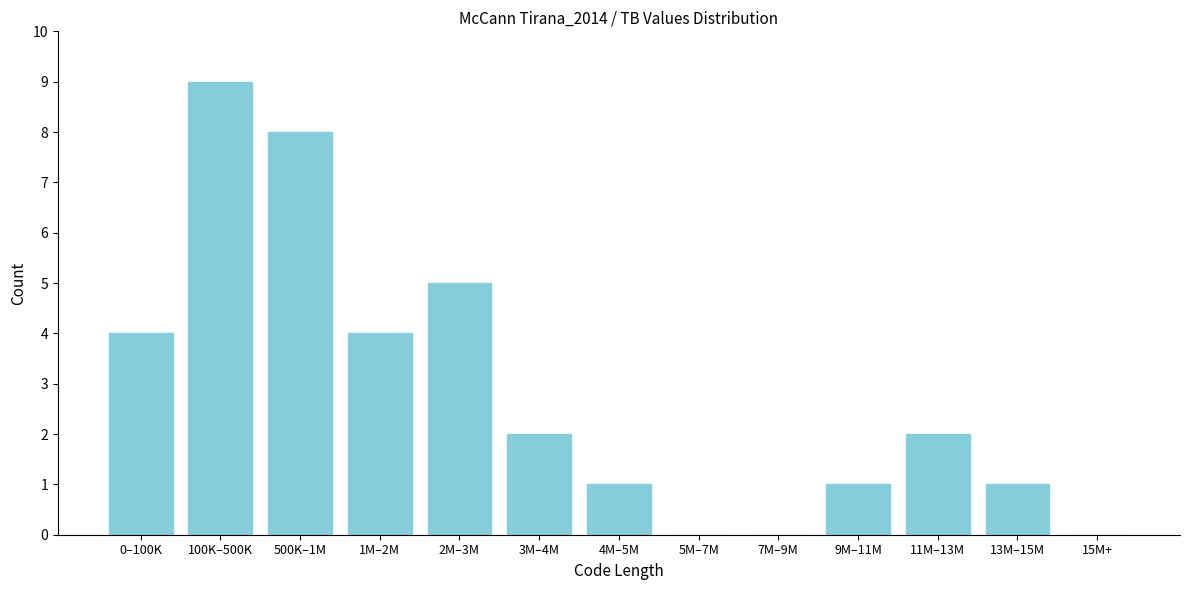

Reading right to left, list all the values displayed in this chart.

15M+=0	13M–15M=1	11M–13M=2	9M–11M=1	7M–9M=0	5M–7M=0	4M–5M=1	3M–4M=2	2M–3M=5	1M–2M=4	500K–1M=8	100K–500K=9	0–100K=4